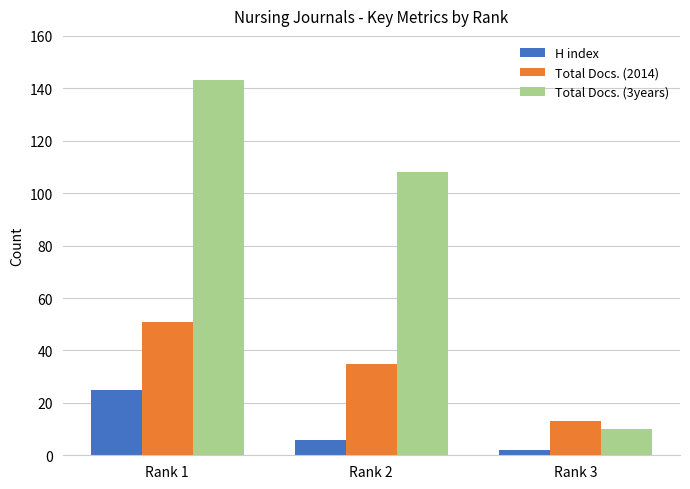

Rank the series by their average value, from lowest to highest.

H index, Total Docs. (2014), Total Docs. (3years)